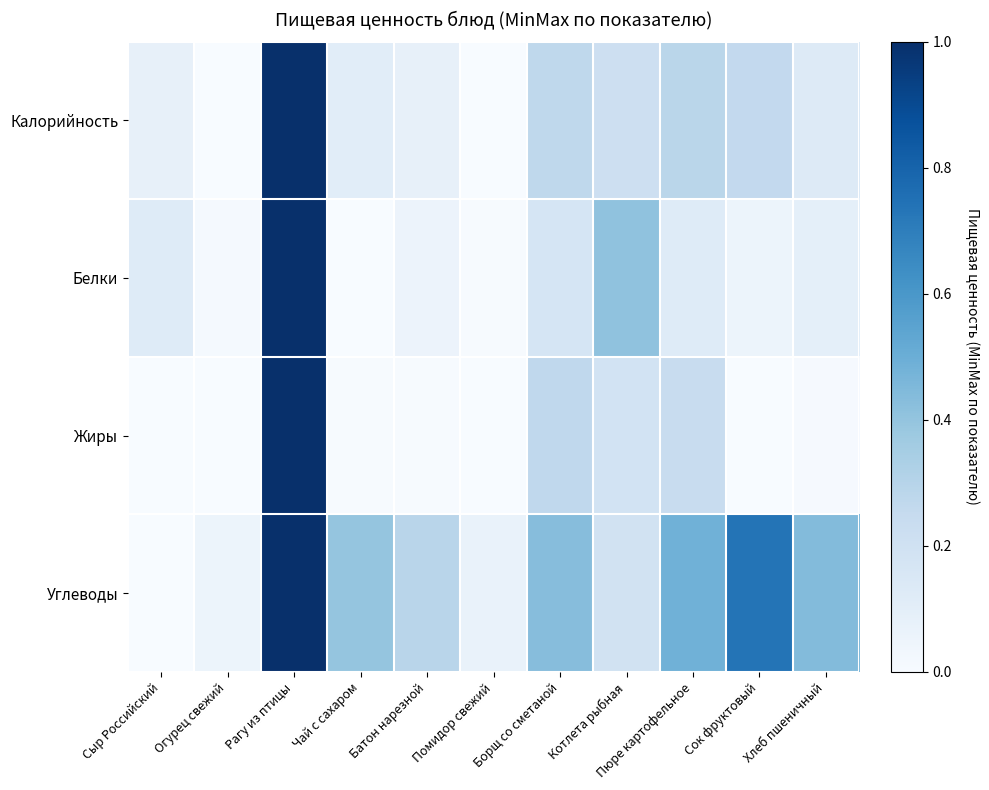

What is the maximum value shown in the chart?

1.0